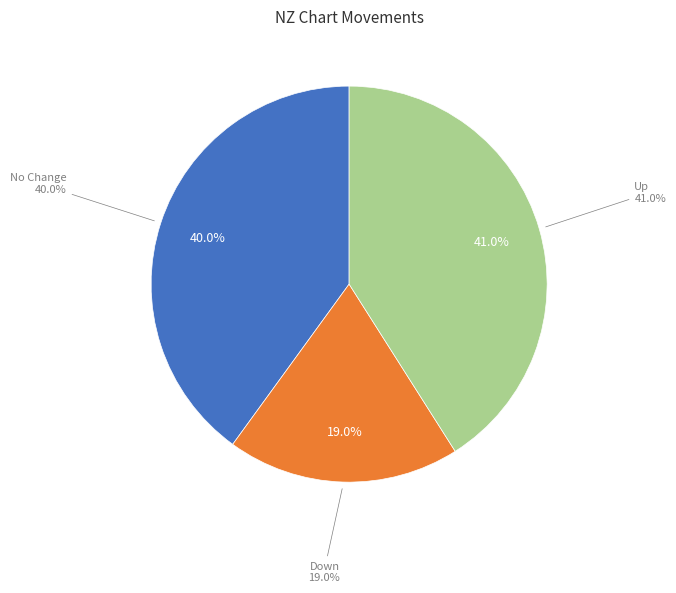

Is - the majority of the pie?

No